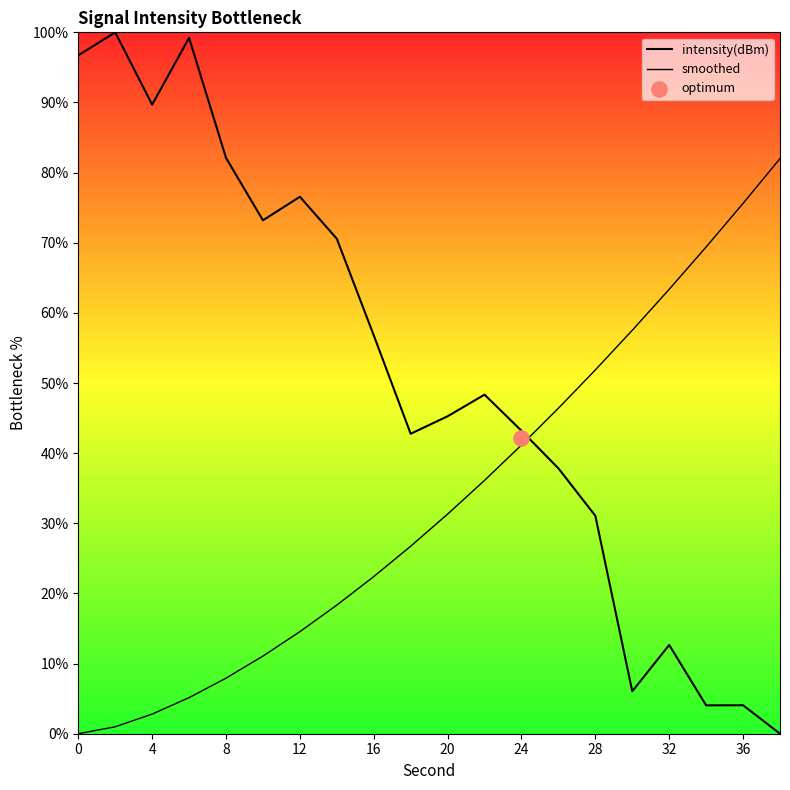

What are all the series names shown in the legend?

intensity(dBm), smoothed